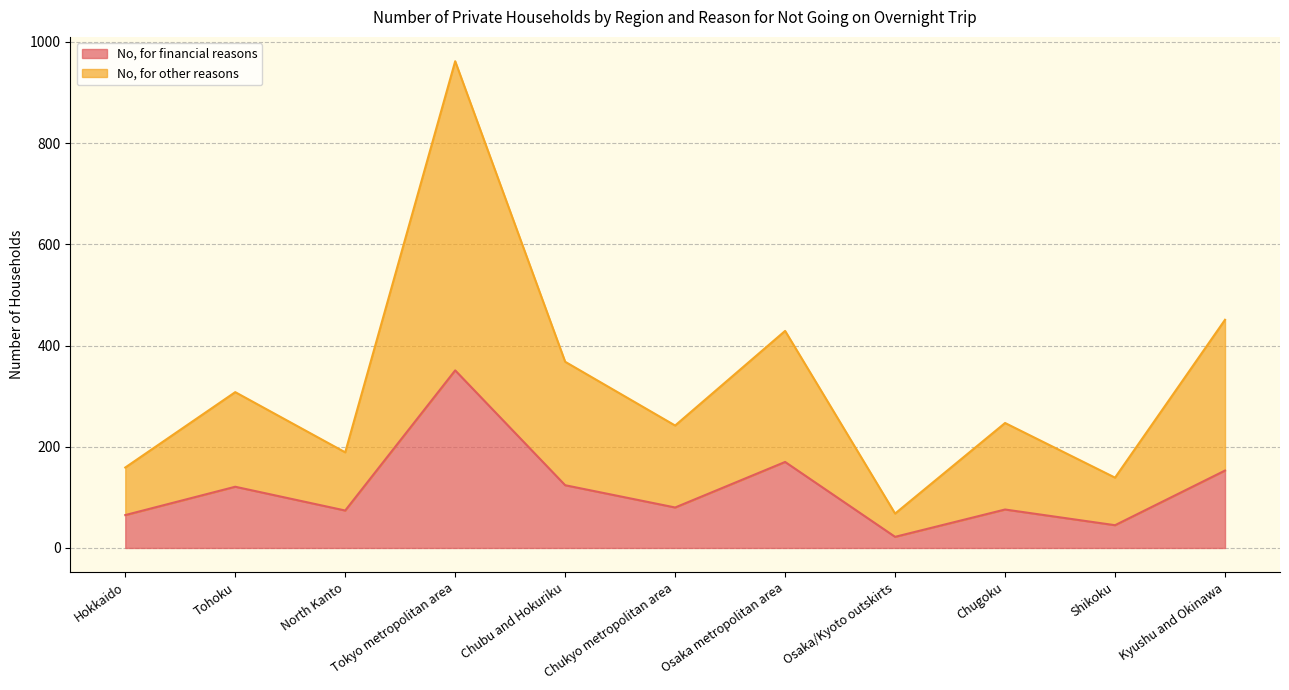

Between Chukyo metropolitan area and Shikoku, which series saw the biggest shift?

No, for other reasons